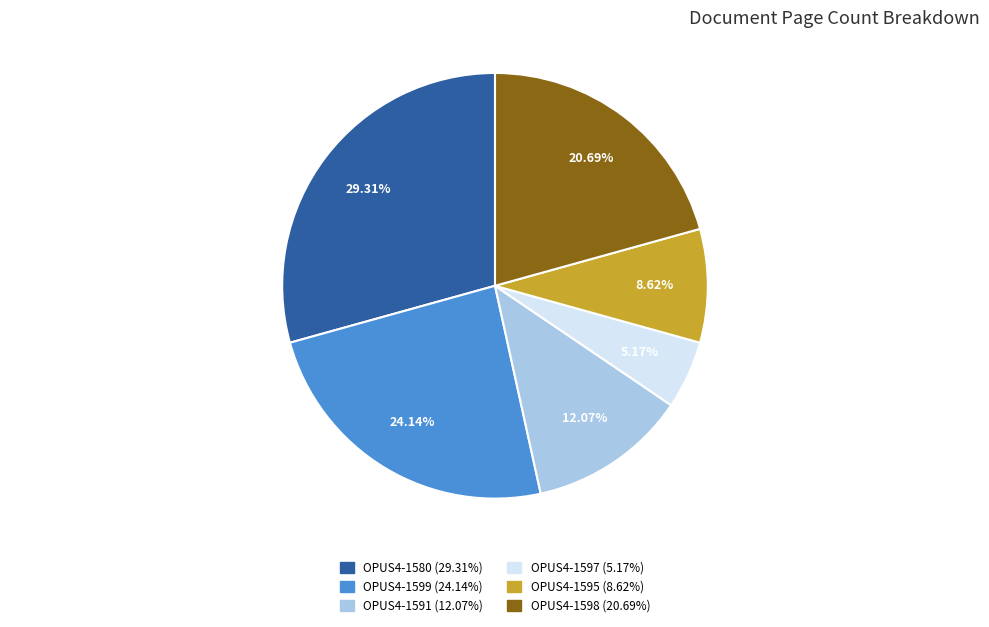

Between OPUS4-1597 and OPUS4-1598, which is larger?

OPUS4-1598